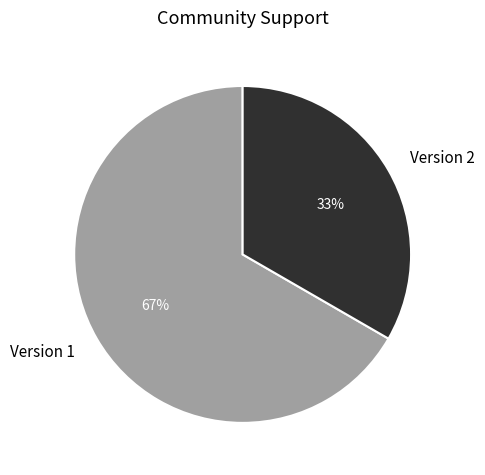

To the nearest percent, what portion does Version 2 represent?

33%